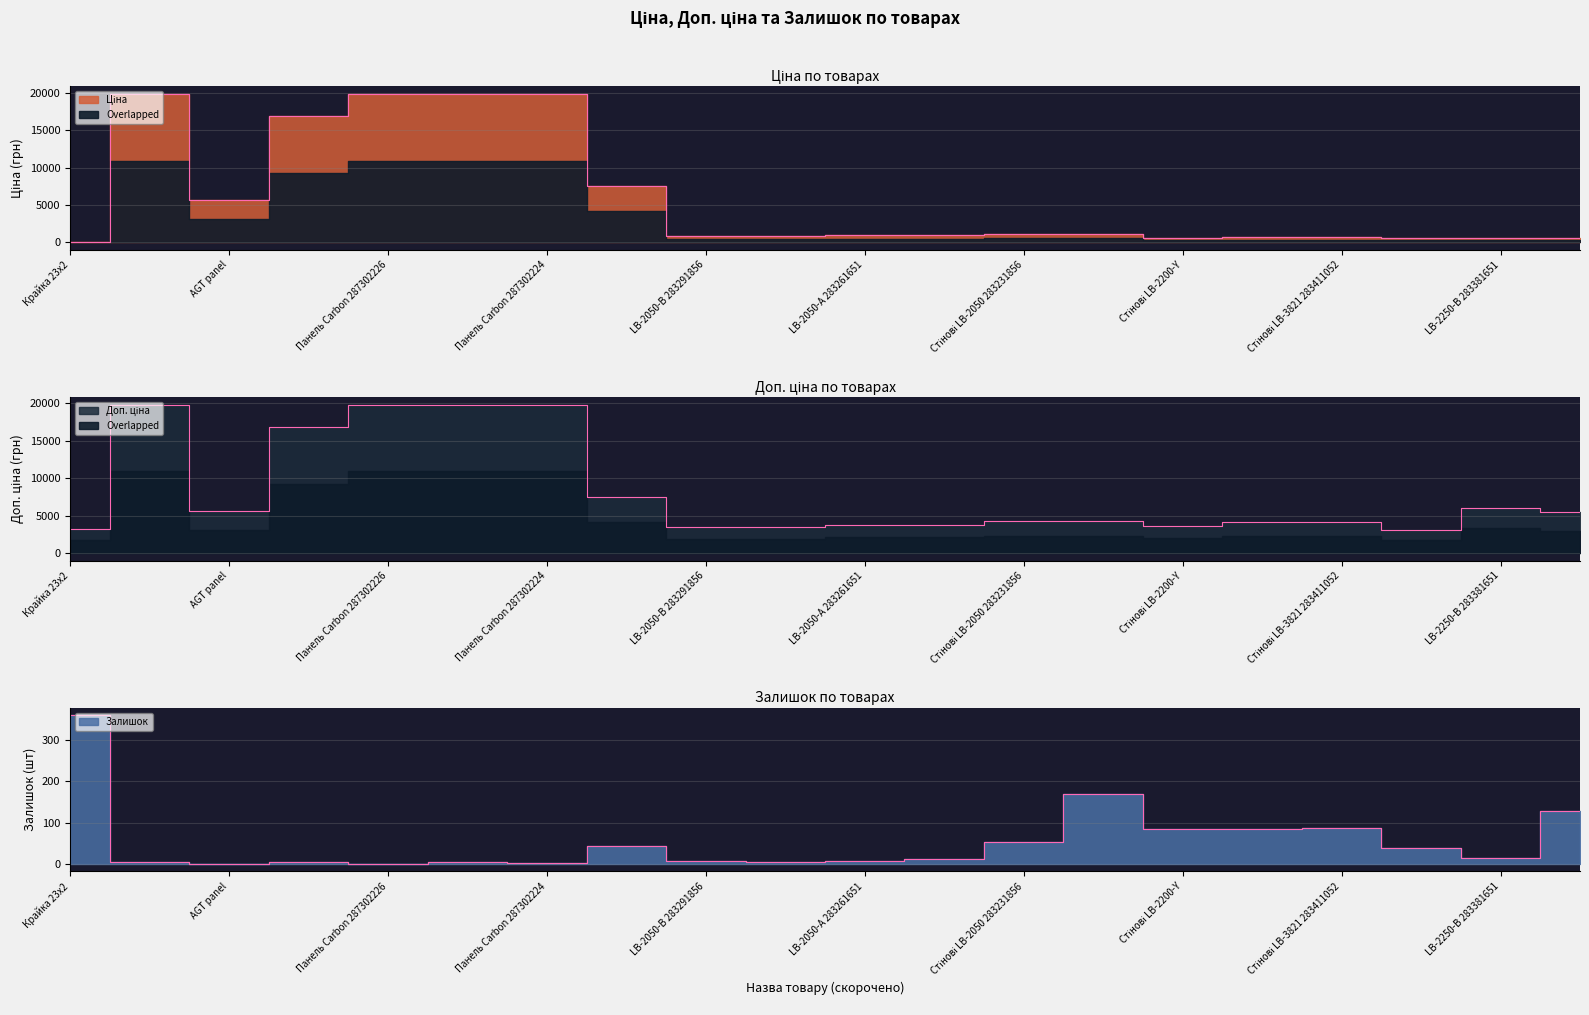

In Ціна, how many points are higher than both neighbors (excluding endpoints)?

2